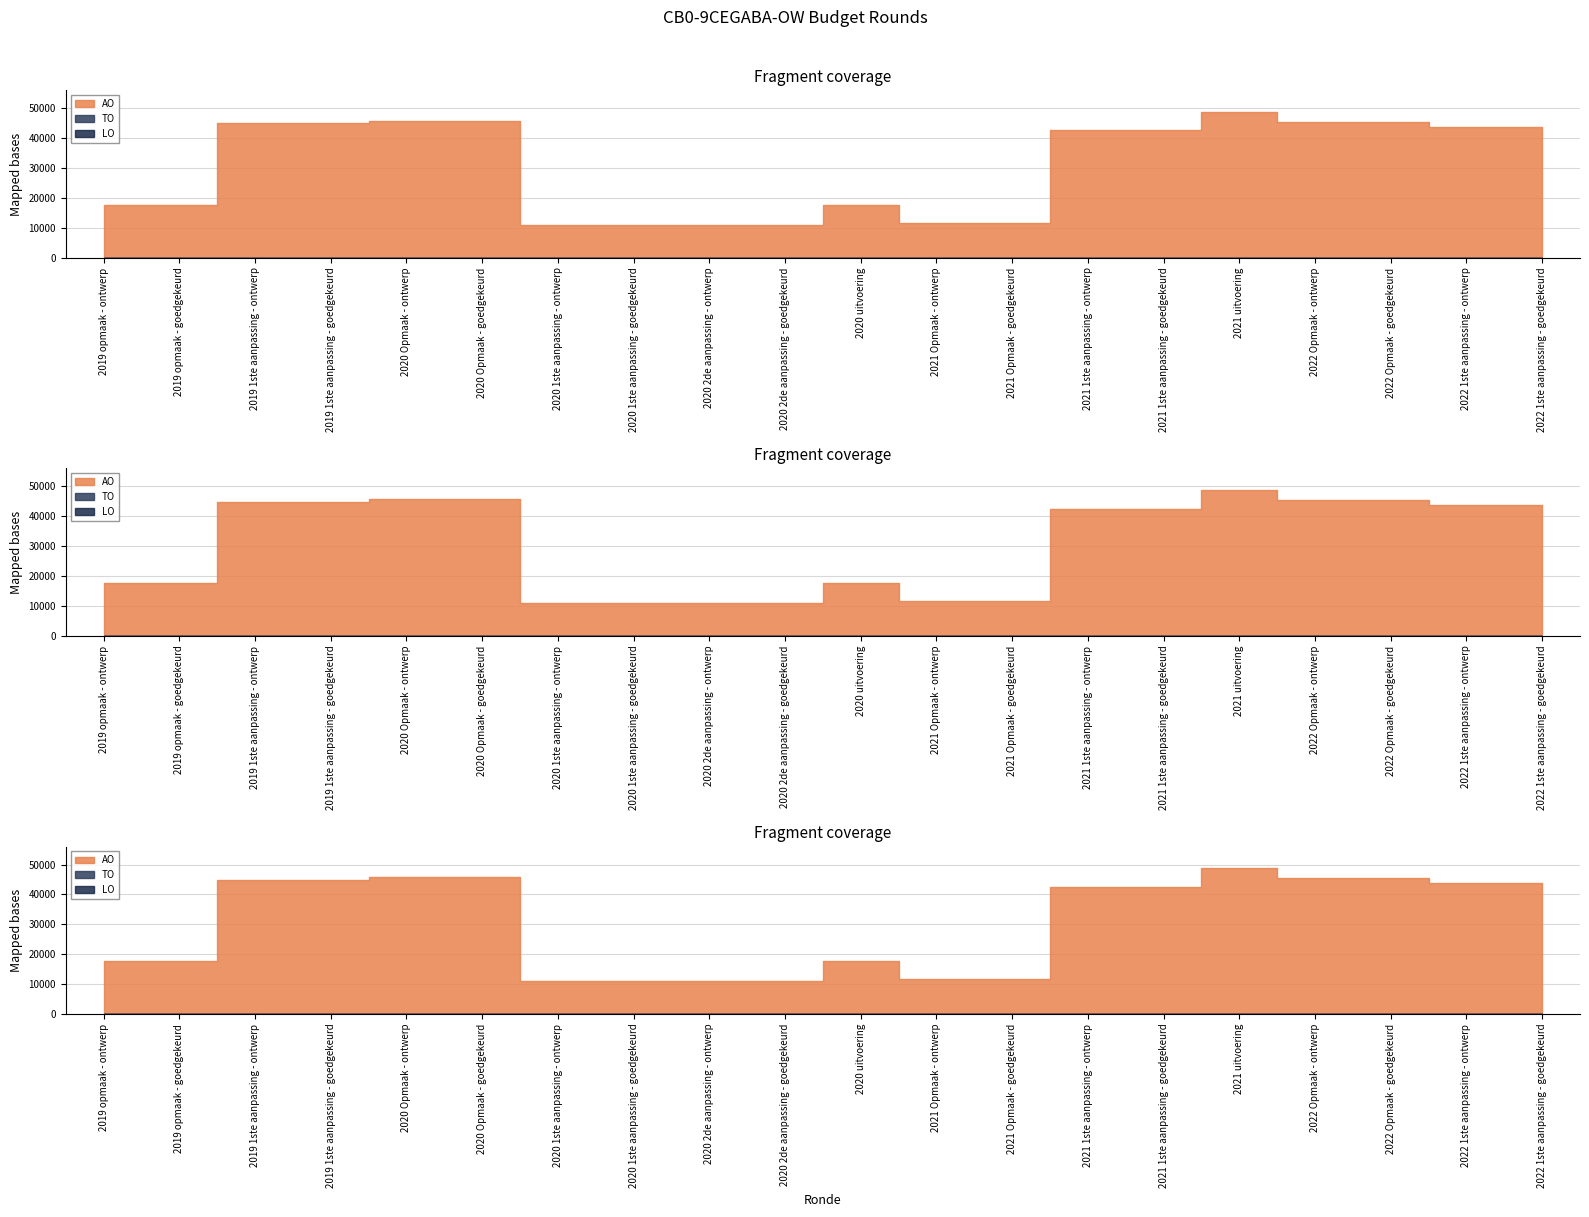

How many lines are shown in the chart?

3